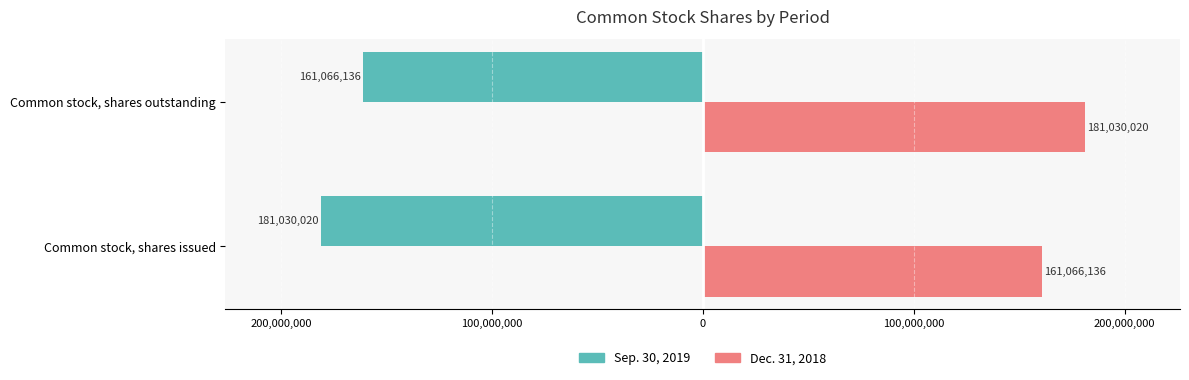

What are all the series names shown in the legend?

Sep. 30, 2019, Dec. 31, 2018